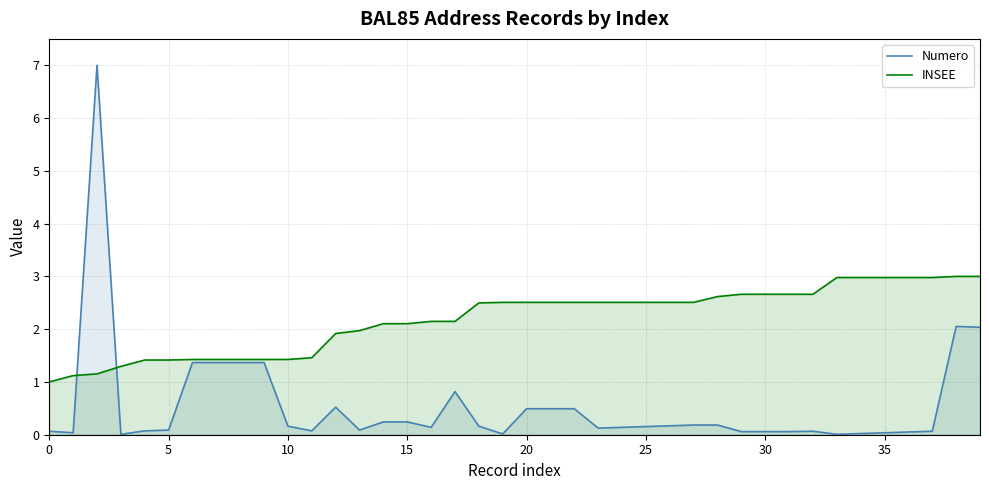

How many distinct data groups are displayed?

2